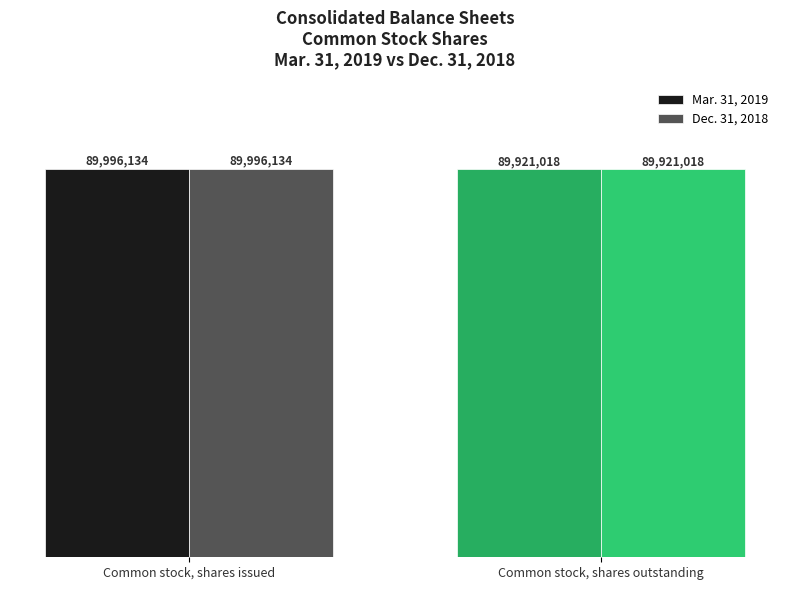

Read the Dec. 31, 2018 value at Common stock, shares outstanding.

89921018